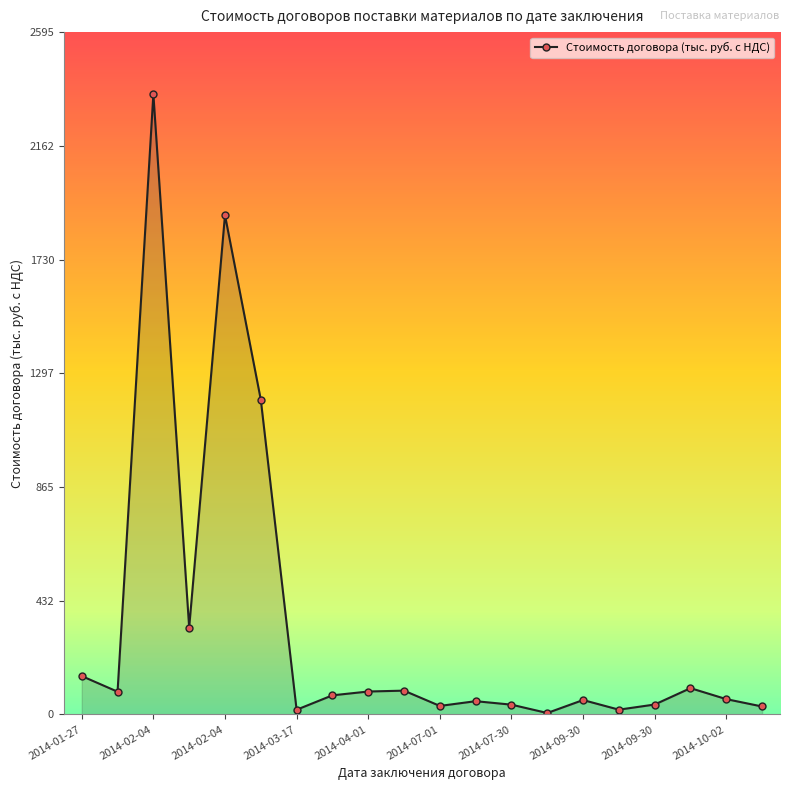

True or false: there are more than 1 points higher than both neighbors.

True